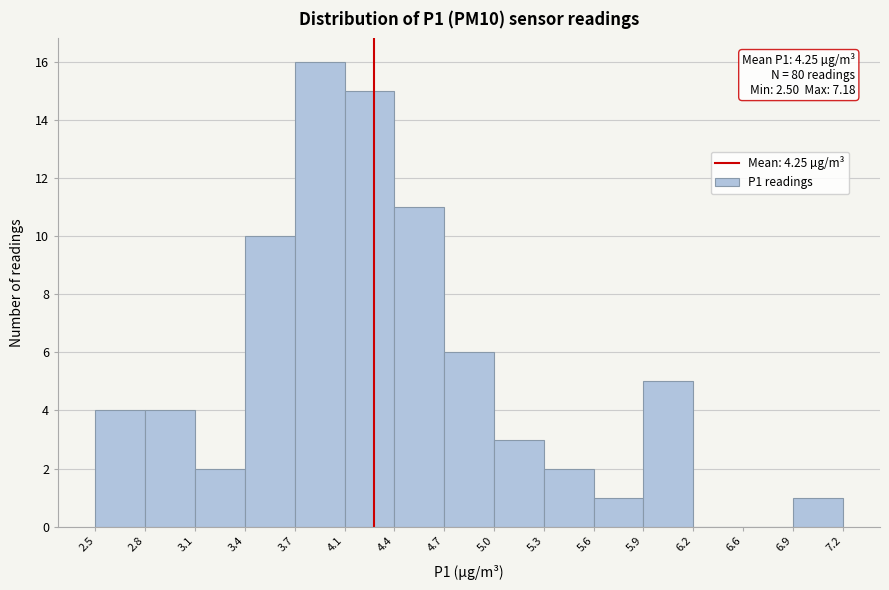

Which range on the x-axis has the tallest bar?

3.7 to 4.1